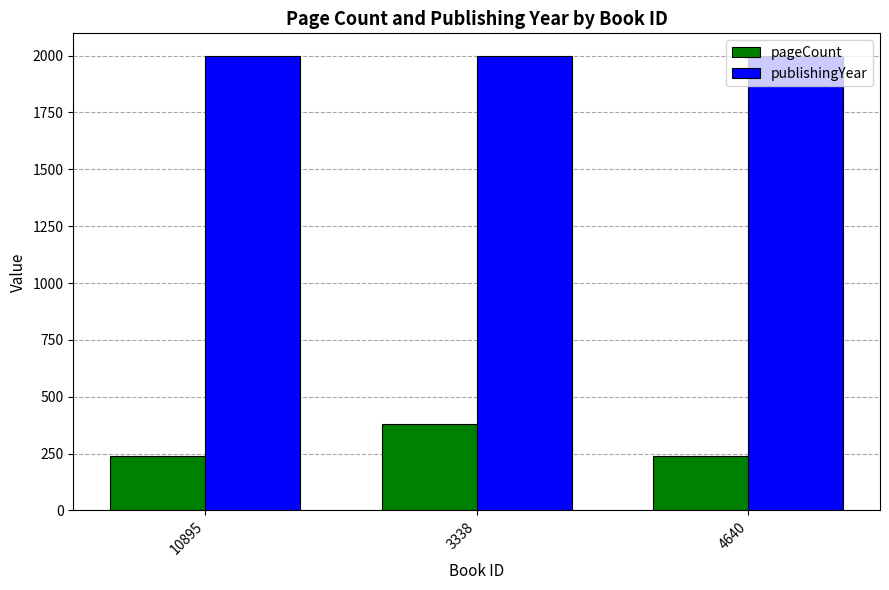

What value does the pageCount series have at 10895, to the nearest 5?

240